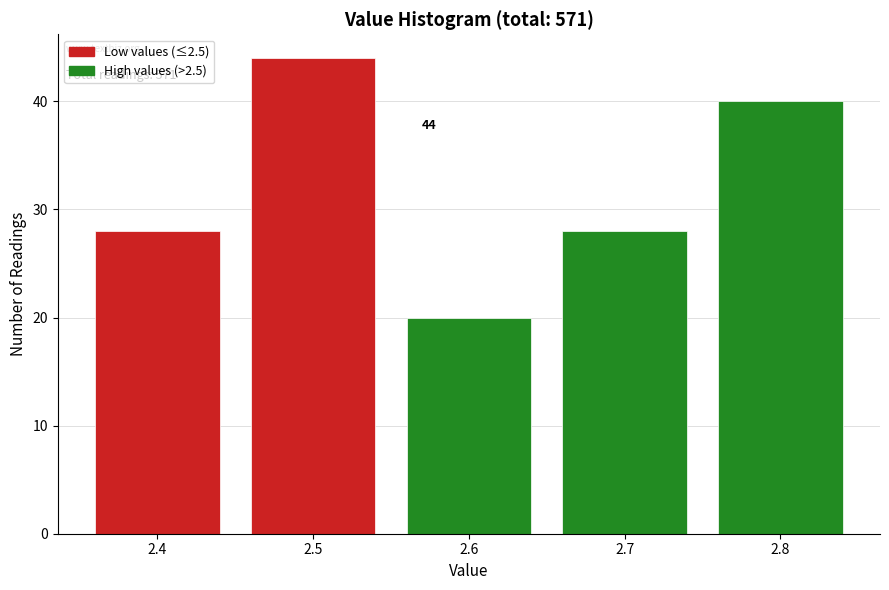

Which range on the x-axis has the tallest bar?

2.45 to 2.55